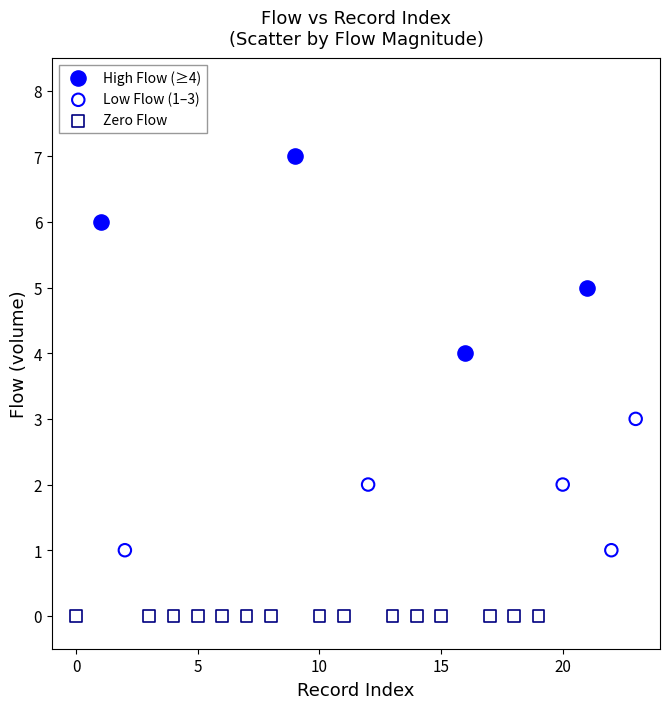

Which series contains the highest Y value?

High Flow (≥4)